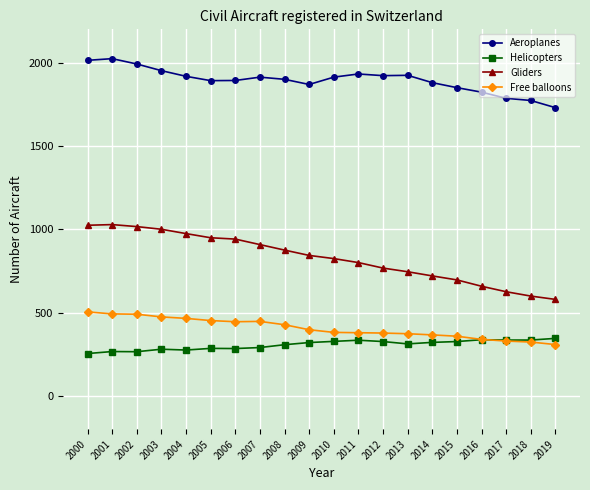

What value does the Gliders series have at 2004?

974